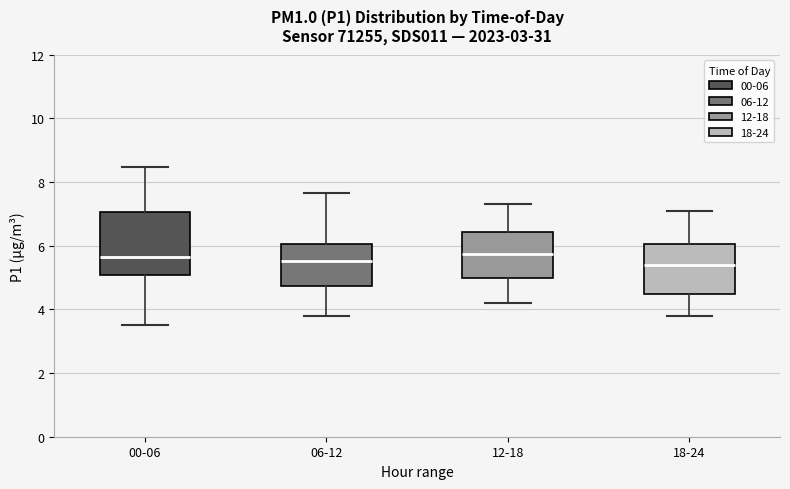

Reading left to right, read every box against the y-axis: the position of its median line, the range the box covers, and the ends of its whiskers. The values are not printed on the chart, so give them approximately, as read against the axis.

00-06: median 5.6, box 5.0 to 7.0, whiskers 3.6 to 8.4
06-12: median 5.6, box 4.8 to 6.0, whiskers 3.8 to 7.6
12-18: median 5.8, box 5.0 to 6.4, whiskers 4.2 to 7.4
18-24: median 5.4, box 4.4 to 6.0, whiskers 3.8 to 7.2